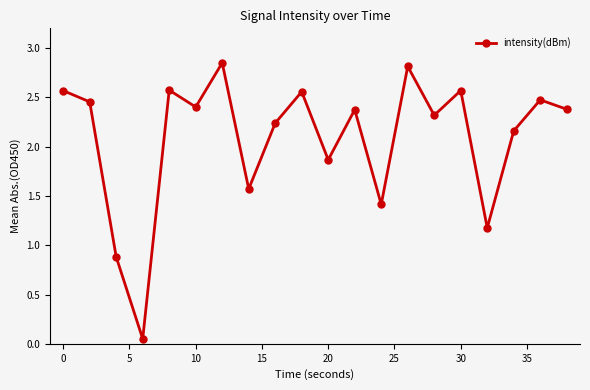

What is the average value?

2.1